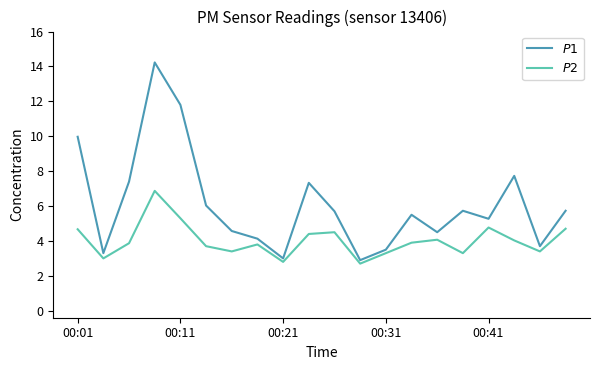

Which series has the largest total across all categories?

$P1$